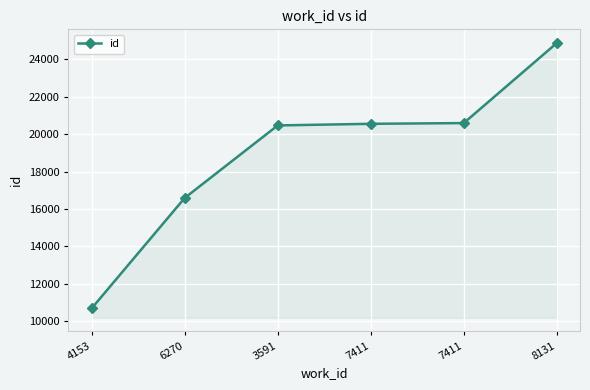

Count the number of data series in this chart.

1